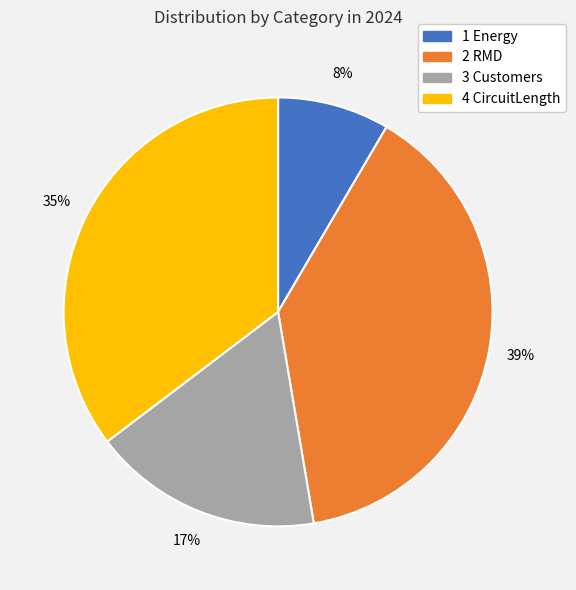

Which has a higher value, 4 CircuitLength or 3 Customers?

4 CircuitLength